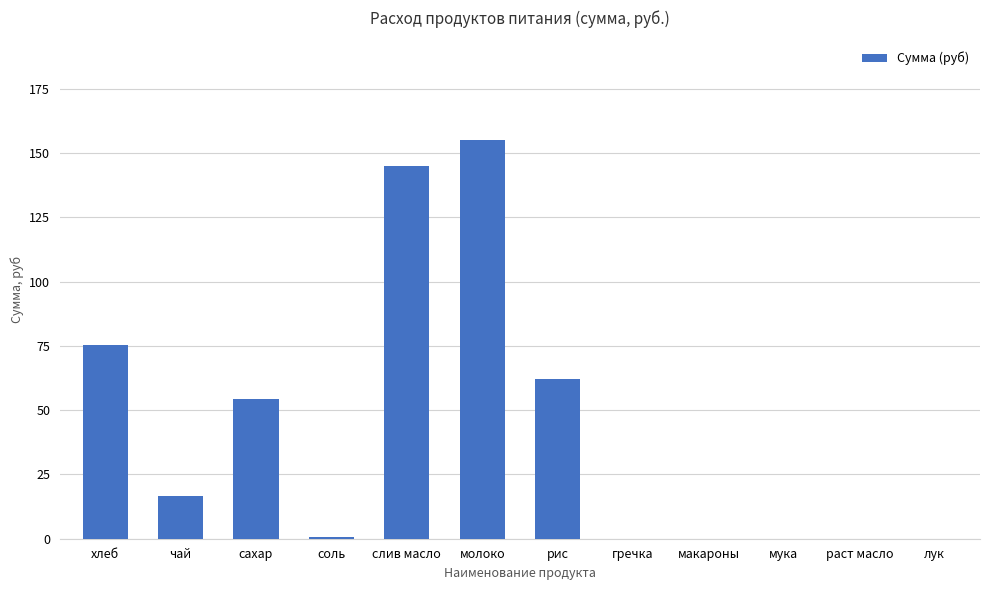

Reading left to right, what are all the values shown in this chart?

75.4	16.5	54.5	0.8	144.8	155.1	62.0	0.0	0.0	0.0	0.0	0.0